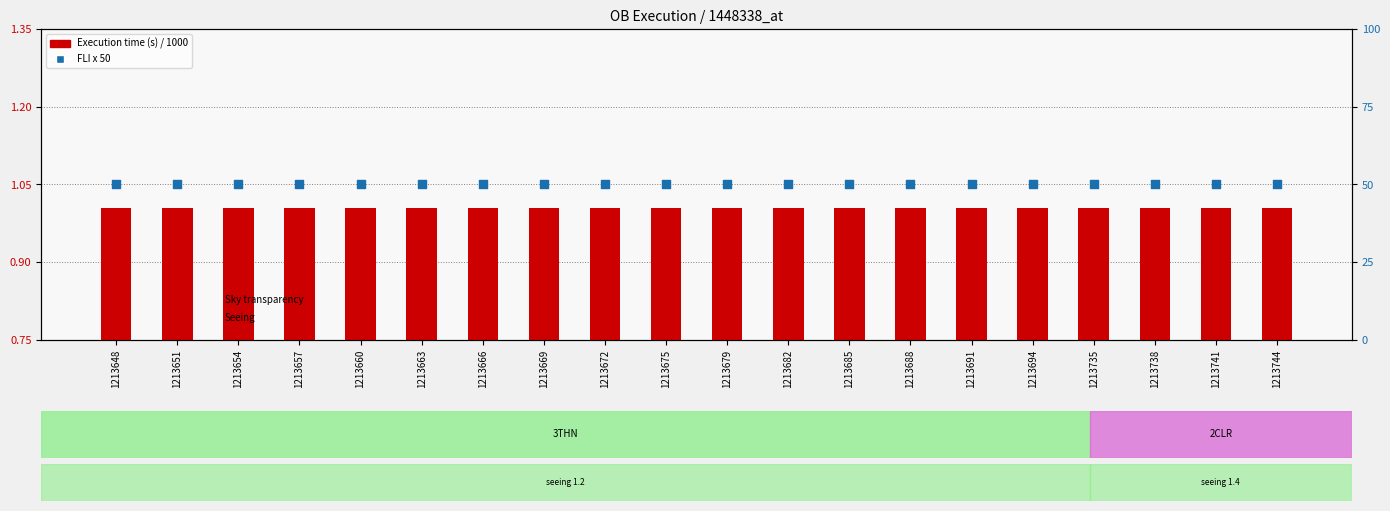

Which series reaches the maximum Y coordinate?

FLI x 50